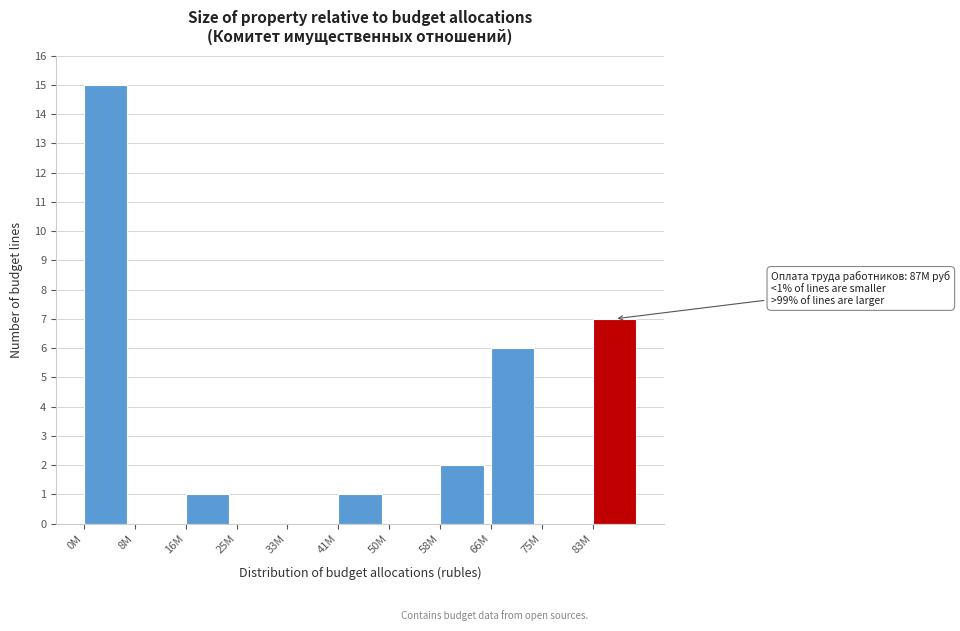

Reading left to right, transcribe all the data shown in this chart.

0M=15	8M=0	16M=1	25M=0	33M=0	41M=1	50M=0	58M=2	66M=6	75M=0	83M=7